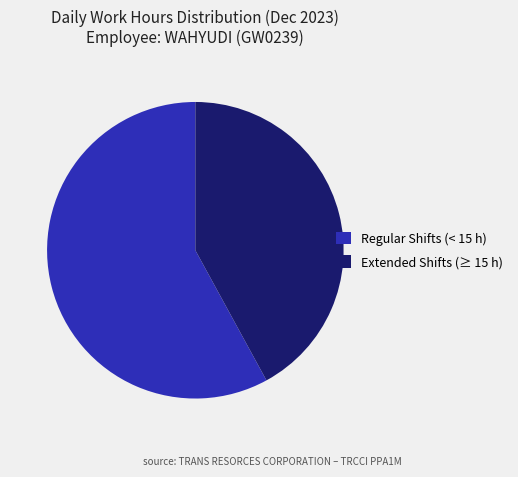

Is Extended Shifts (≥ 15 h) the majority of the pie?

No